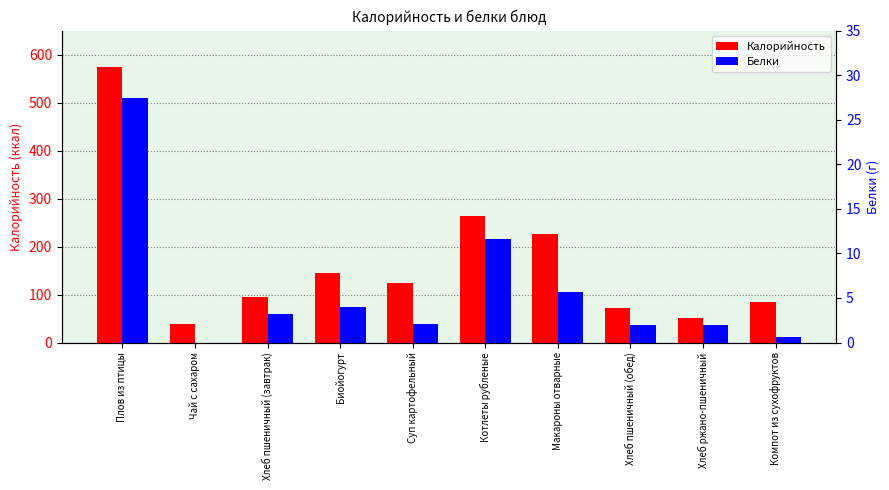

What is the total value across all series at Суп картофельный?

126.6